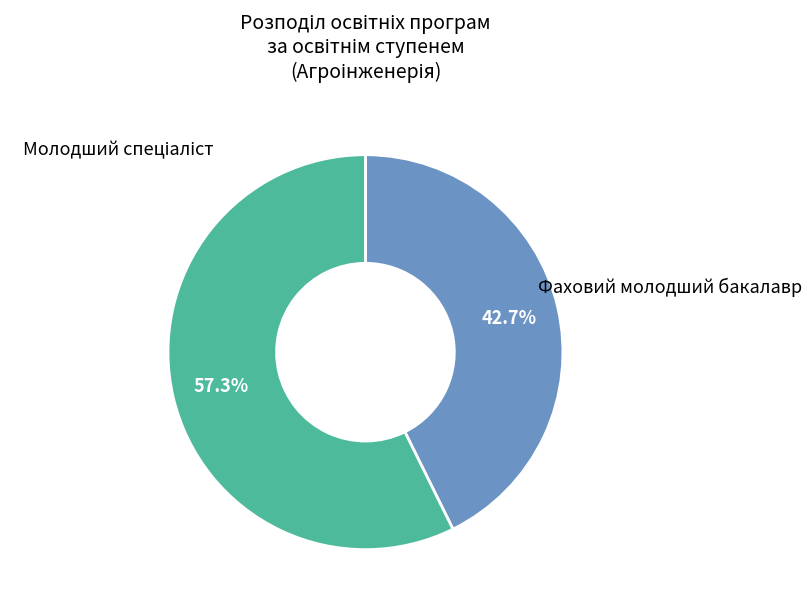

Does any single category account for the majority?

Yes